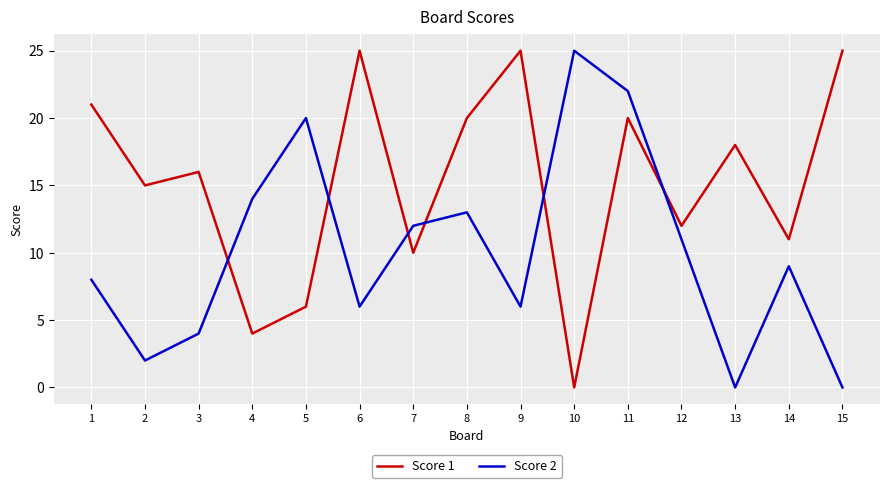

Is the value of Score 2 at 12 greater than the value of Score 1 at 12?

No